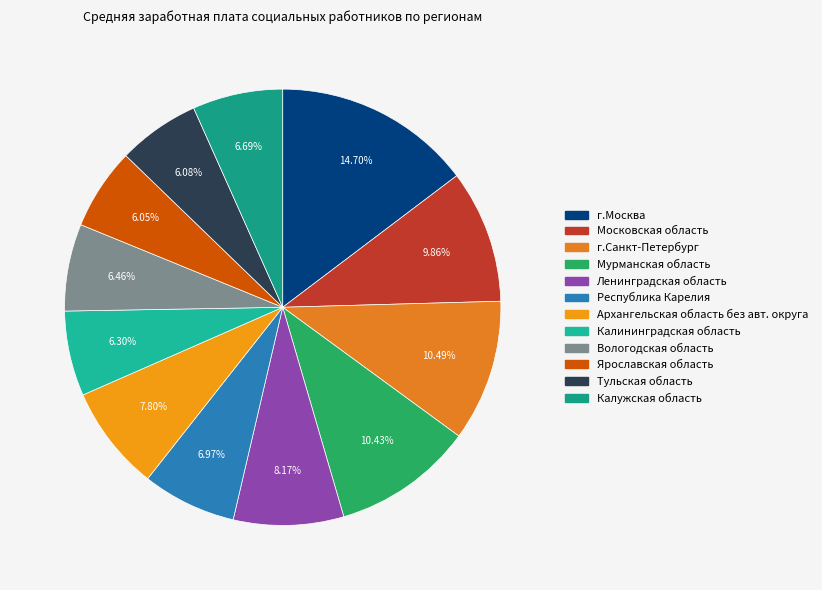

To the nearest percent, what is the average slice percentage?

8%